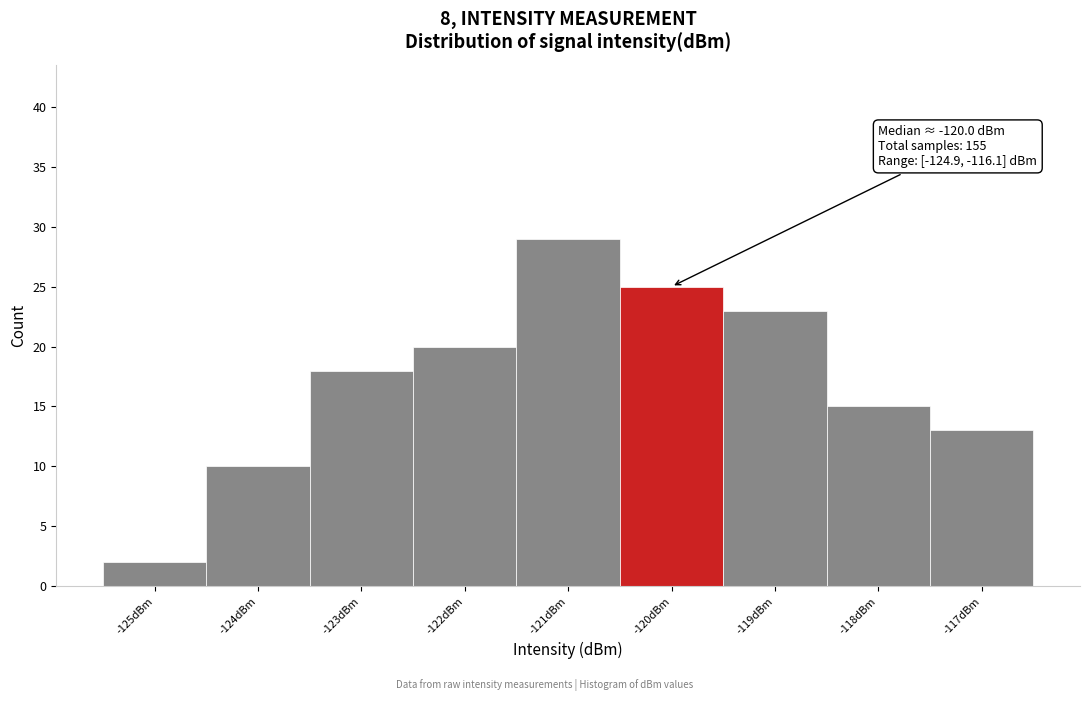

Reading left to right, extract all data points from this chart.

2	10	18	20	29	25	23	15	13